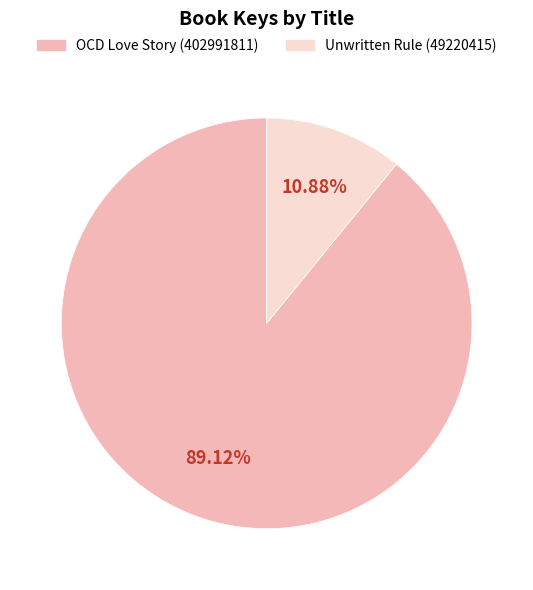

Is it true that OCD Love Story (402991811) is 83% of the pie?

False